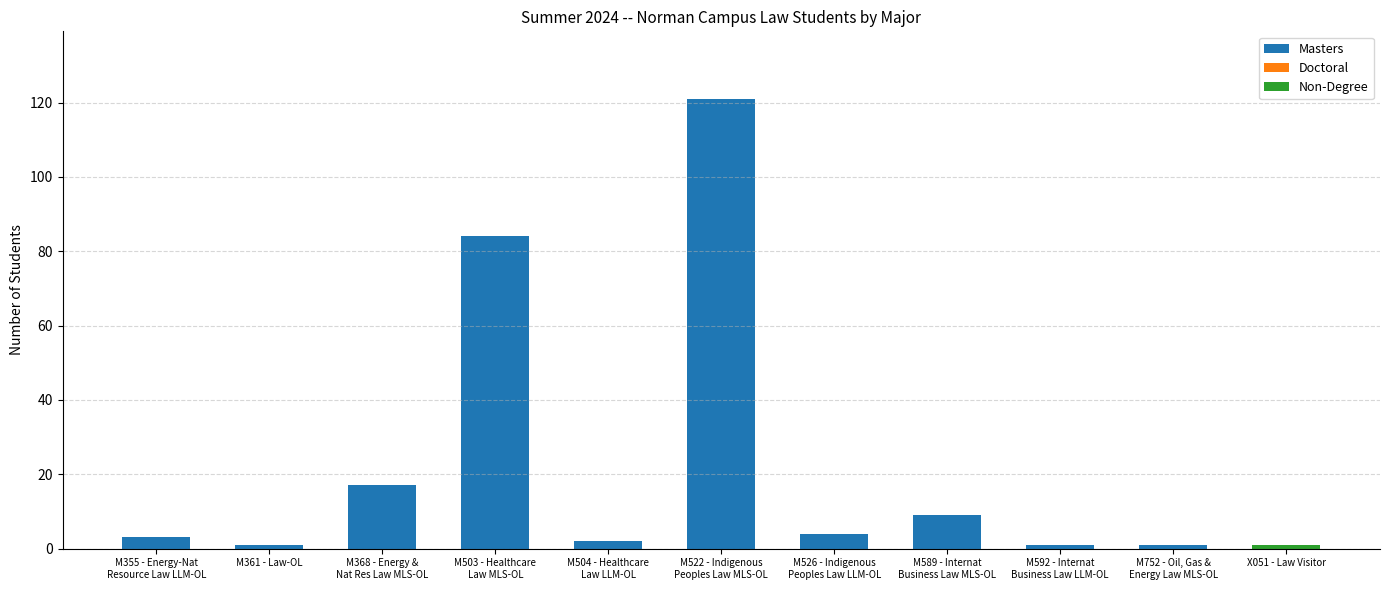

How many series are shown in this chart?

2